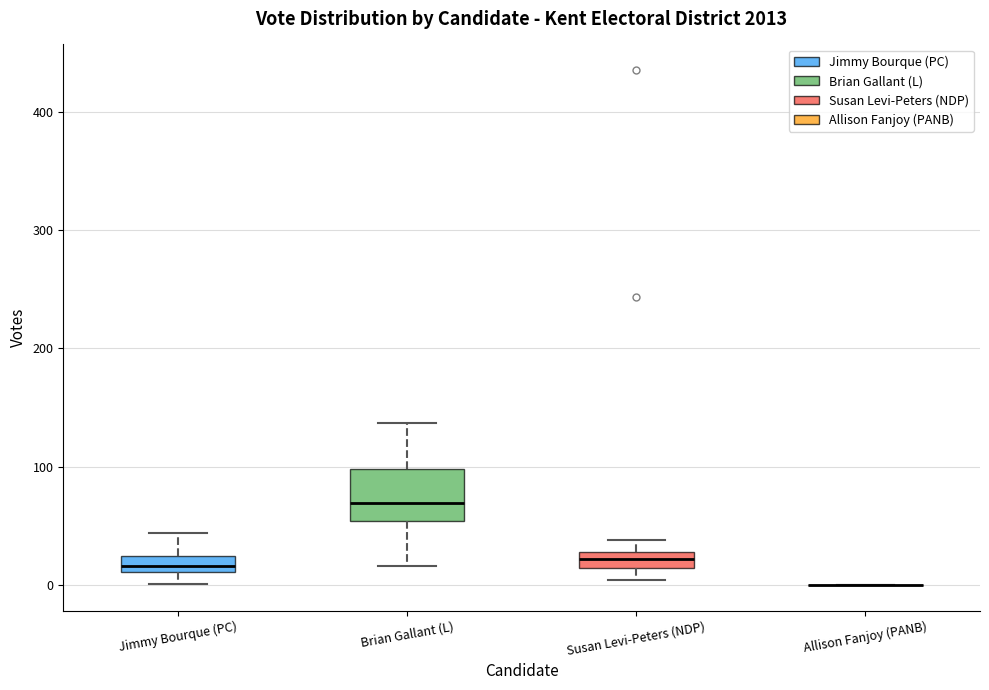

Where is the upper edge of the box for Jimmy Bourque (PC) on the y-axis? The values are not printed on the chart, so give them approximately, as read against the axis.

20